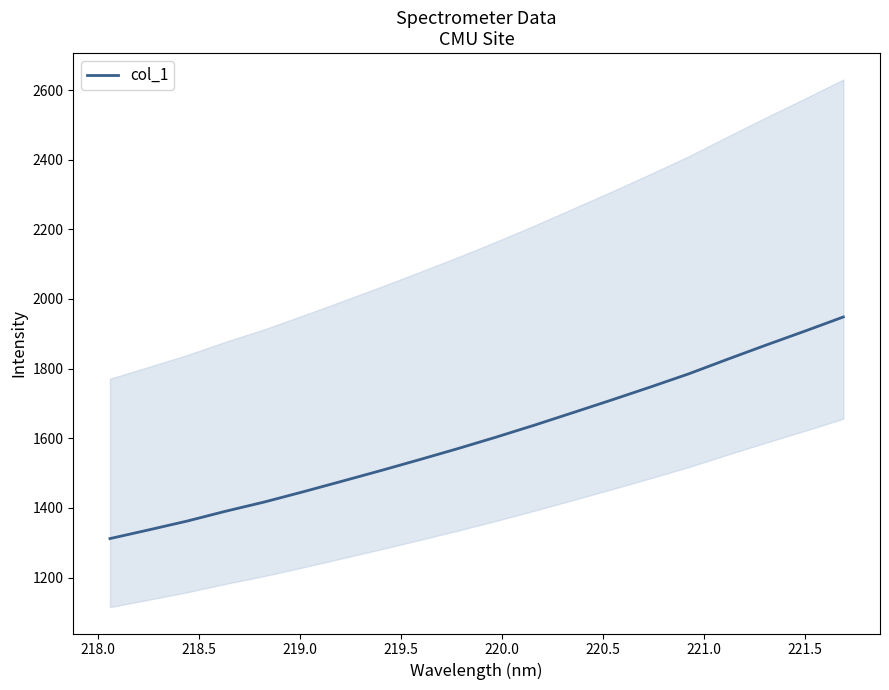

Reading left to right, list all the values displayed in this chart.

1311.9	1336.8	1362.3	1390.6	1417.1	1446.2	1476.4	1506.8	1538.1	1570.0	1603.3	1637.9	1673.9	1710.2	1747.2	1785.4	1827.0	1867.8	1907.6	1948.4